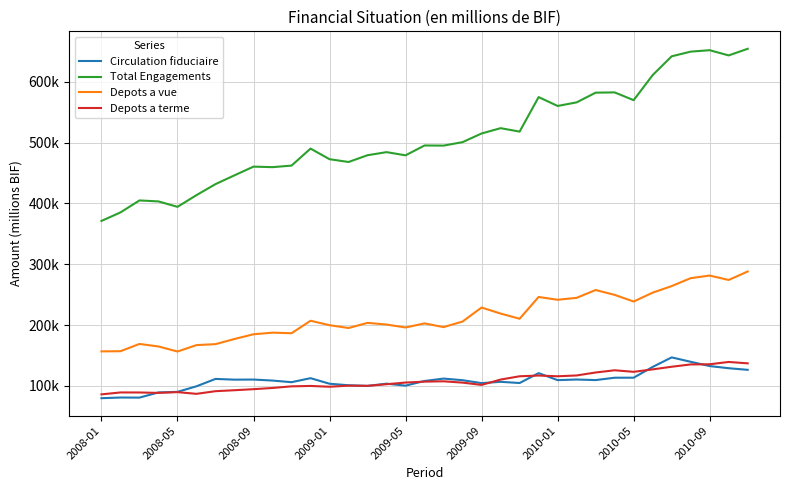

What is the highest value of the Circulation fiduciaire series?

146810.7